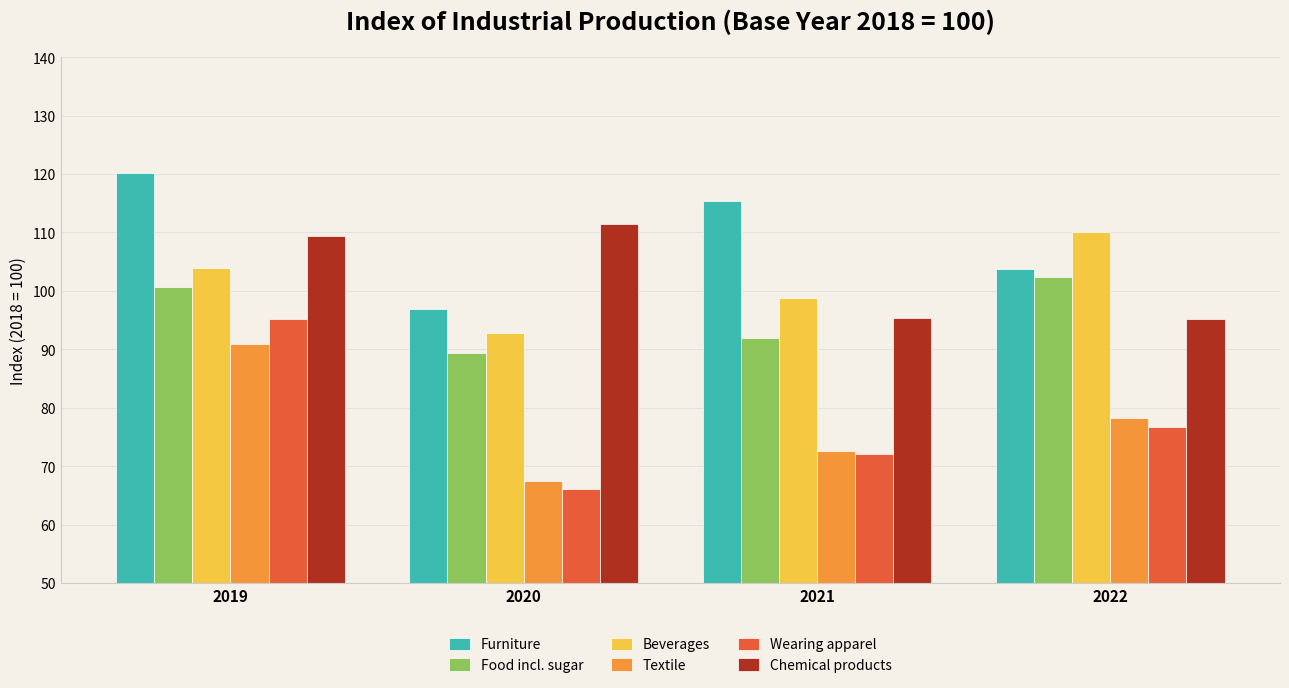

Read the Chemical products value at 2021.

95.3